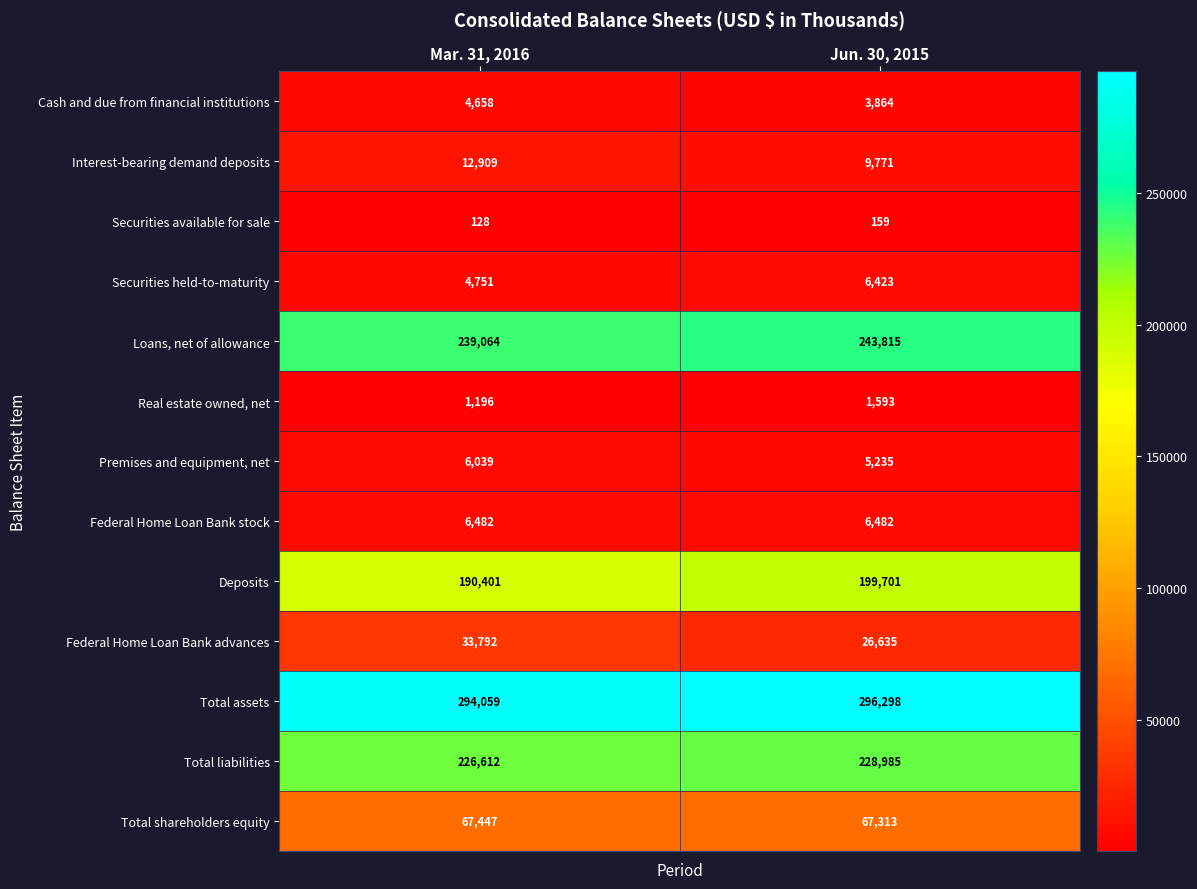

What is the difference between the highest and lowest values at Jun. 30, 2015?

296139